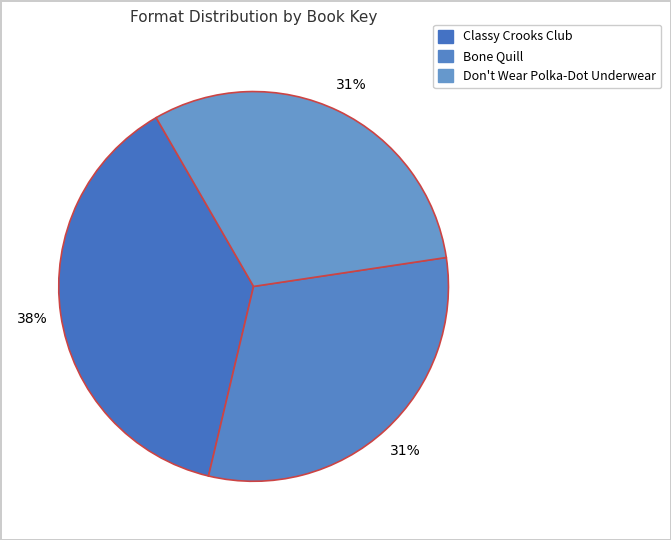

Between Don't Wear Polka-Dot Underwear and Bone Quill, which is larger?

Bone Quill